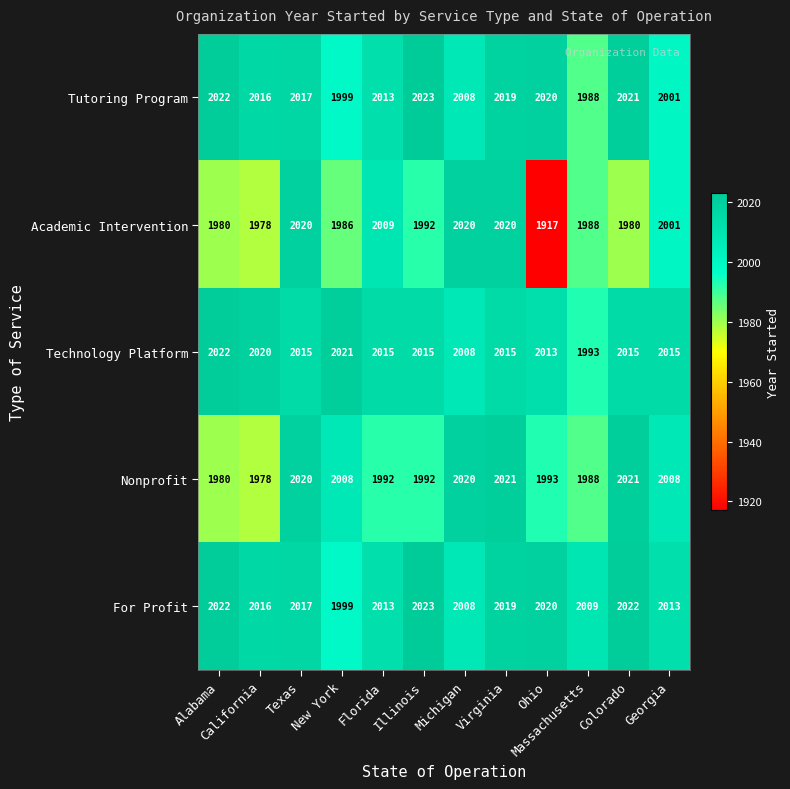

Which category has the lowest value across all series?

Ohio